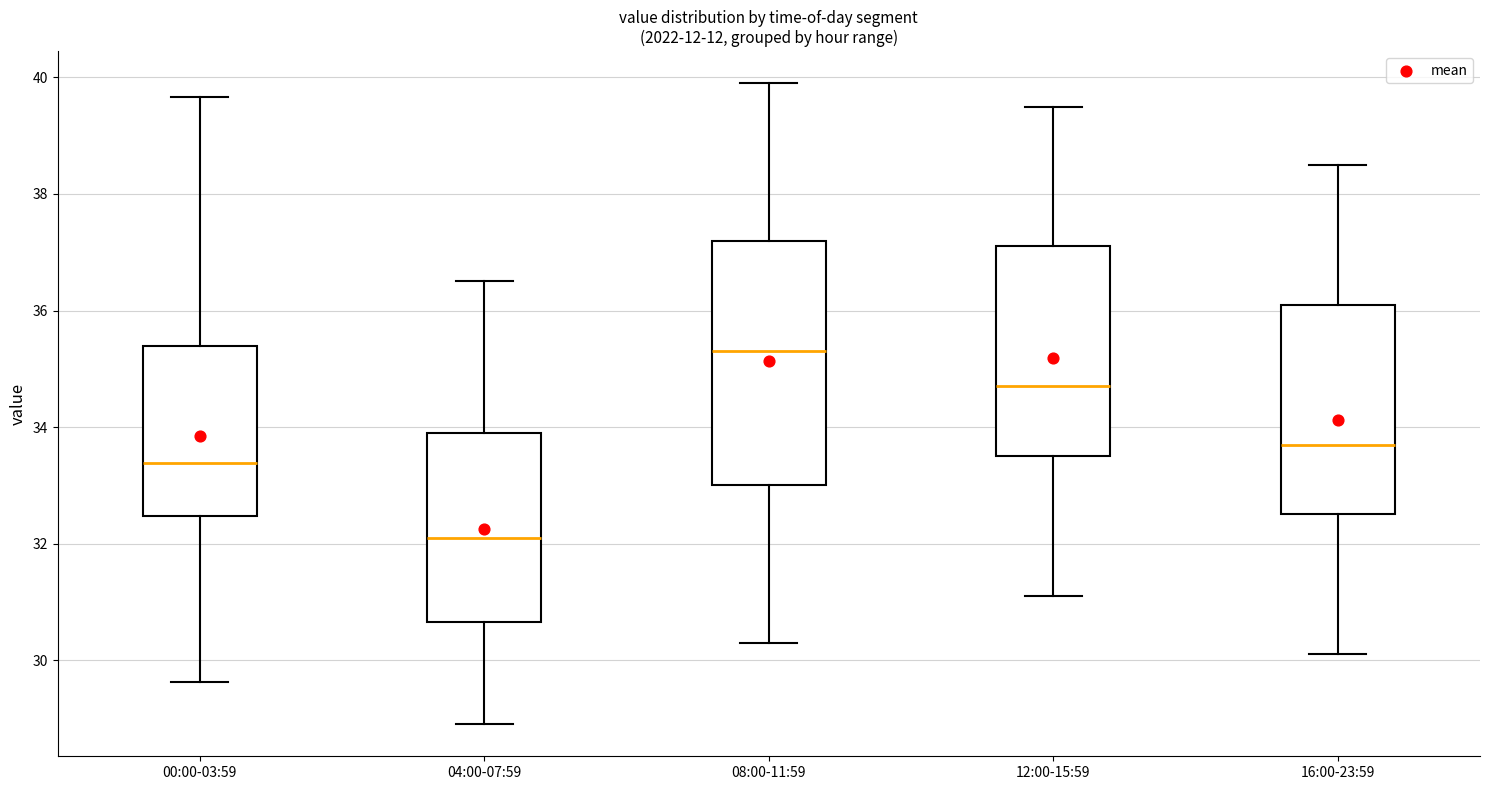

Where does the upper whisker of the box for 16:00-23:59 end on the y-axis? The values are not printed on the chart, so give them approximately, as read against the axis.

38.6